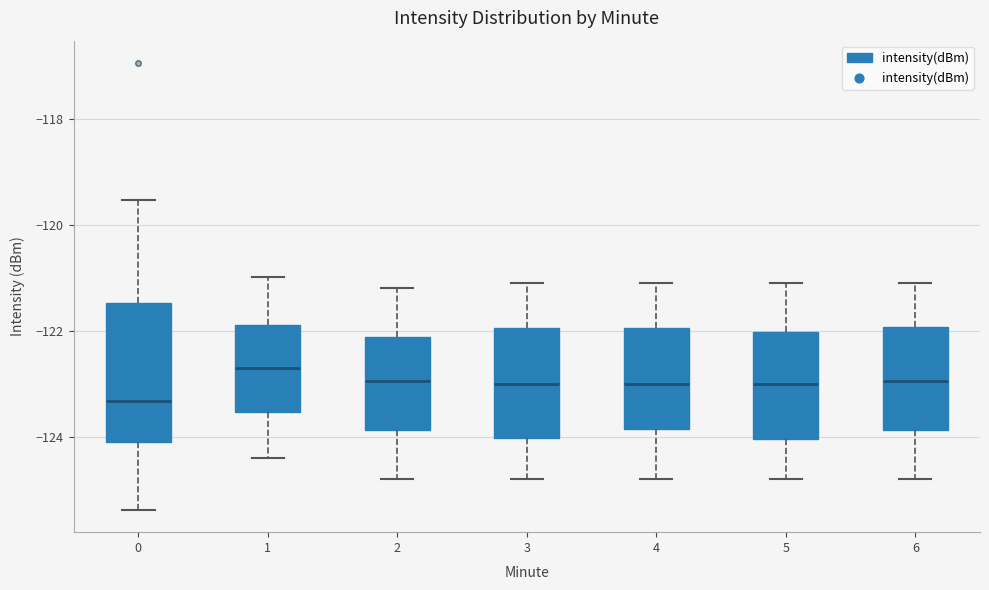

Reading left to right, transcribe this box plot: for each box, give where its median line is, the range the box spans, and where its two whiskers end, as read against the y-axis. The values are not printed on the chart, so give them approximately, as read against the axis.

0: median -123.4, box -124.0 to -121.4, whiskers -125.4 to -119.6
1: median -122.6, box -123.6 to -121.8, whiskers -124.4 to -121.0
2: median -123.0, box -123.8 to -122.2, whiskers -124.8 to -121.2
3: median -123.0, box -124.0 to -122.0, whiskers -124.8 to -121.0
4: median -123.0, box -123.8 to -122.0, whiskers -124.8 to -121.0
5: median -123.0, box -124.0 to -122.0, whiskers -124.8 to -121.0
6: median -123.0, box -123.8 to -122.0, whiskers -124.8 to -121.0